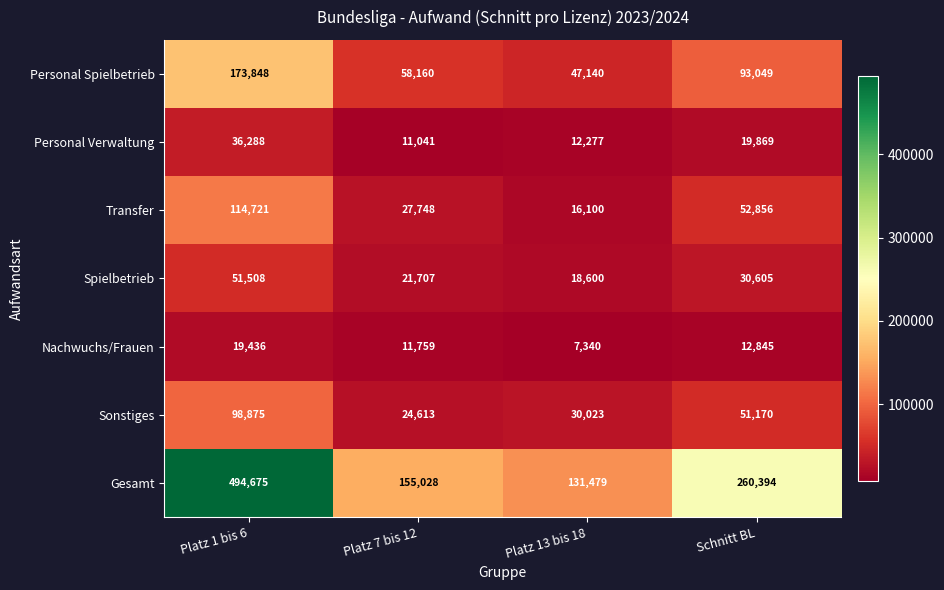

What is the total value across all series at Platz 13 bis 18?

262959